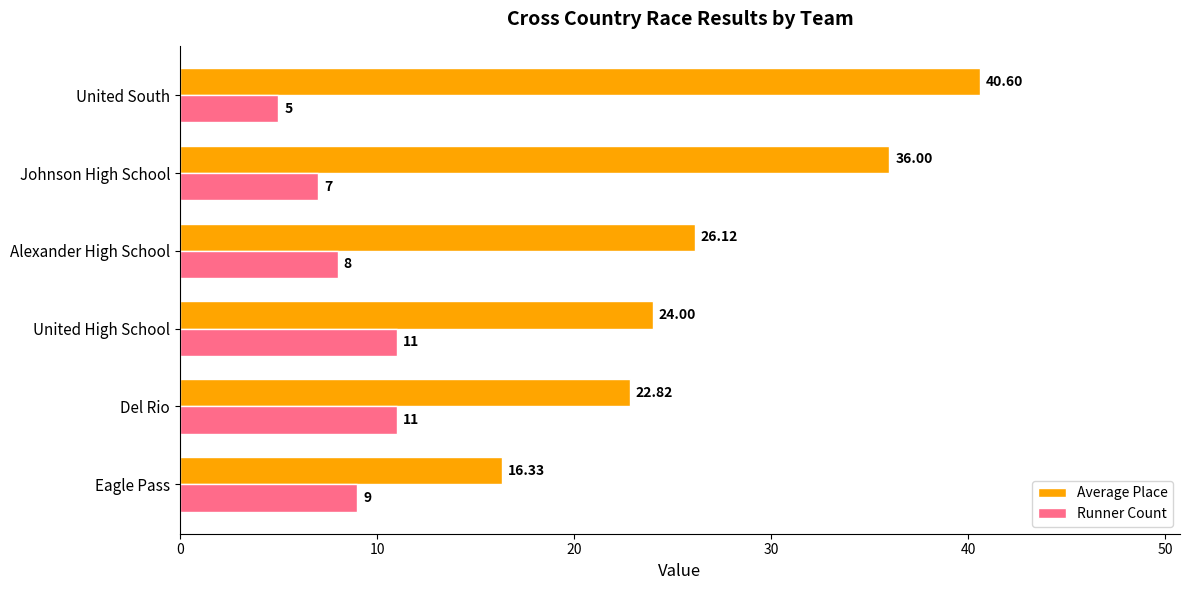

What is the difference between the maximum and minimum values in the Runner Count series?

6.0